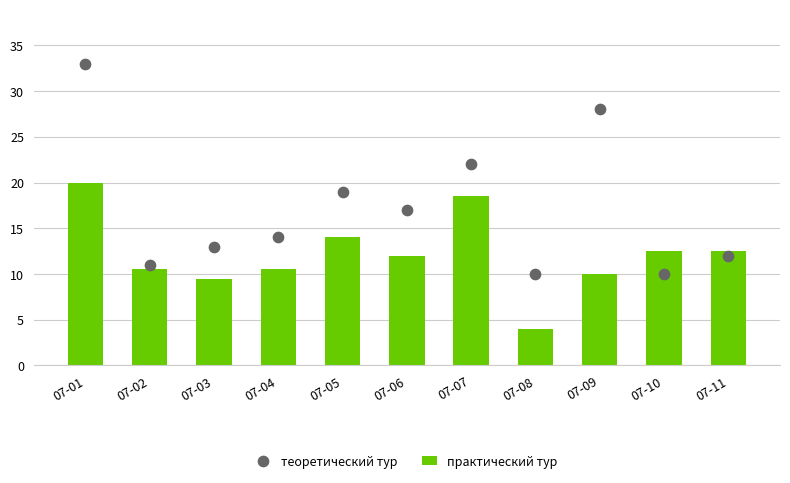

What are all the series names shown in the legend?

практический тур, теоретический тур